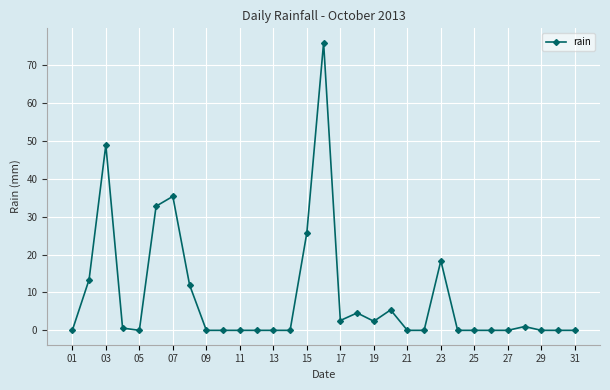

What is the average value?

9.0